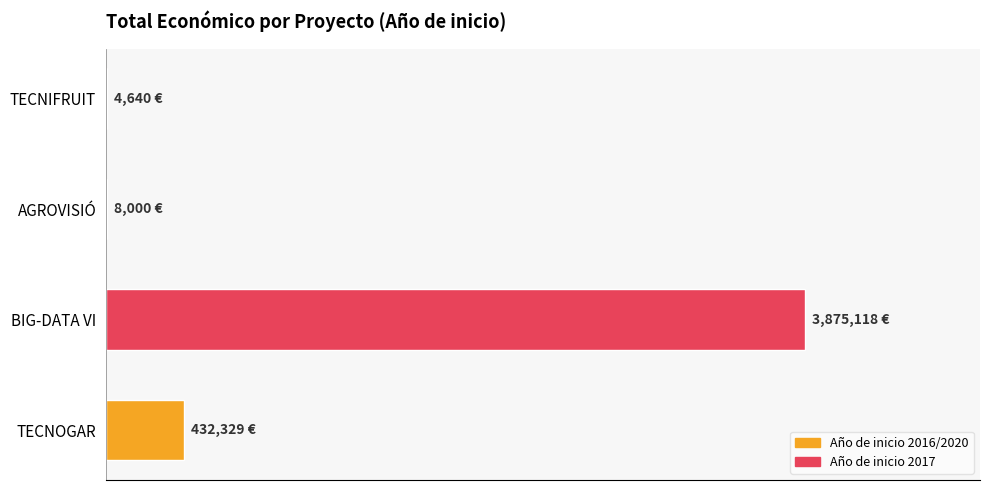

What is the difference between the second highest and minimum values?

427689